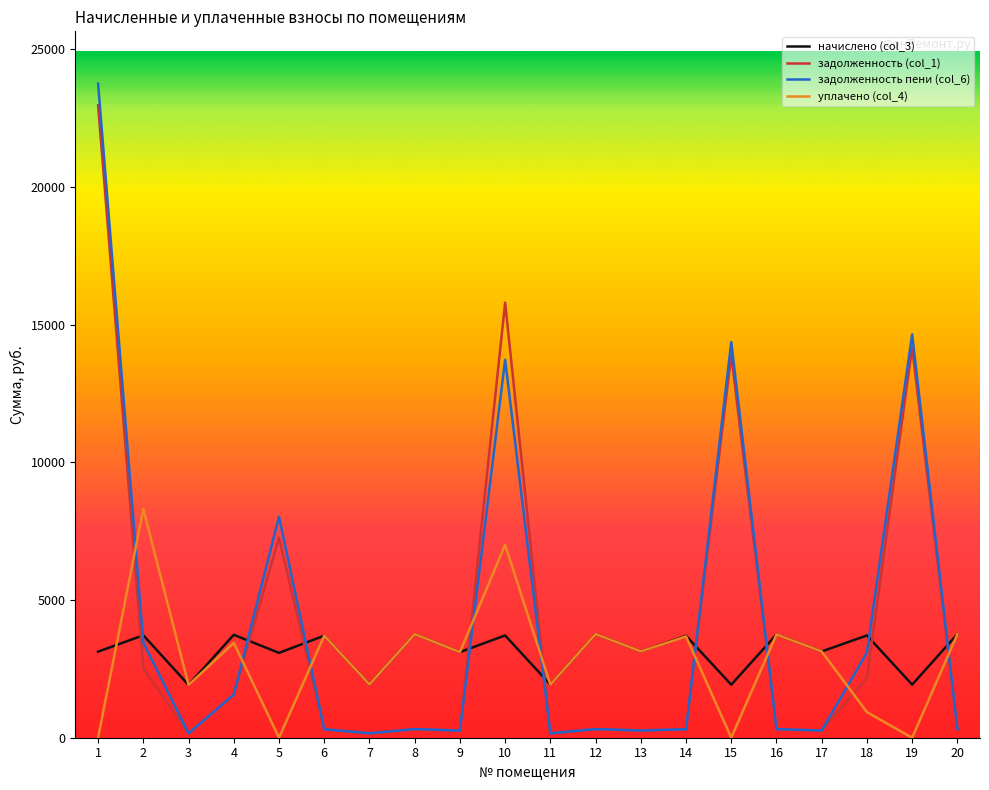

At 10, list the series in order from largest to smallest.

задолженность (col_1), задолженность пени (col_6), уплачено (col_4), начислено (col_3)